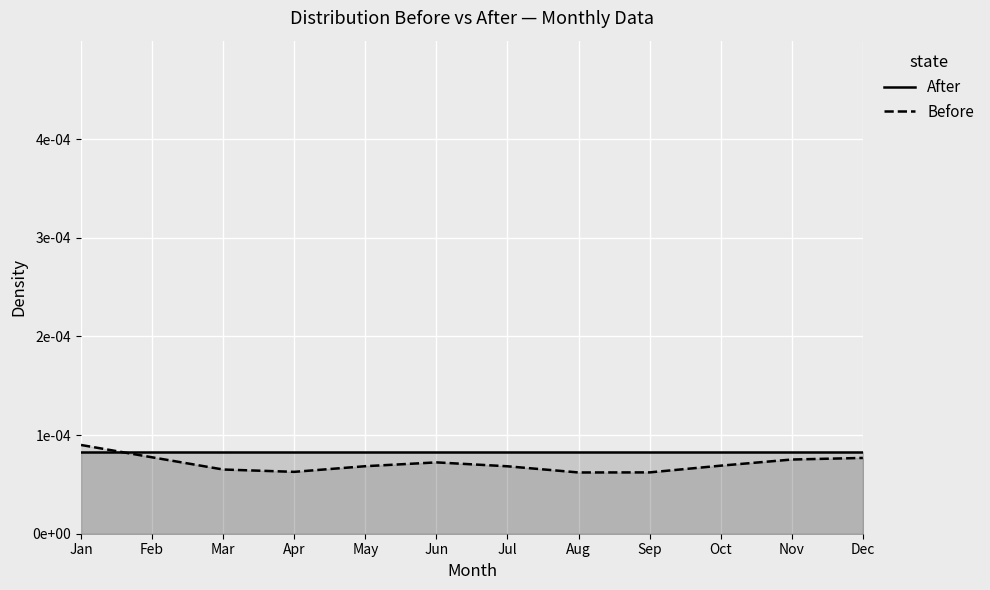

List the labels in order of Before value, smallest first.

Aug, Sep, Apr, Mar, Jul, May, Oct, Jun, Nov, Dec, Feb, Jan